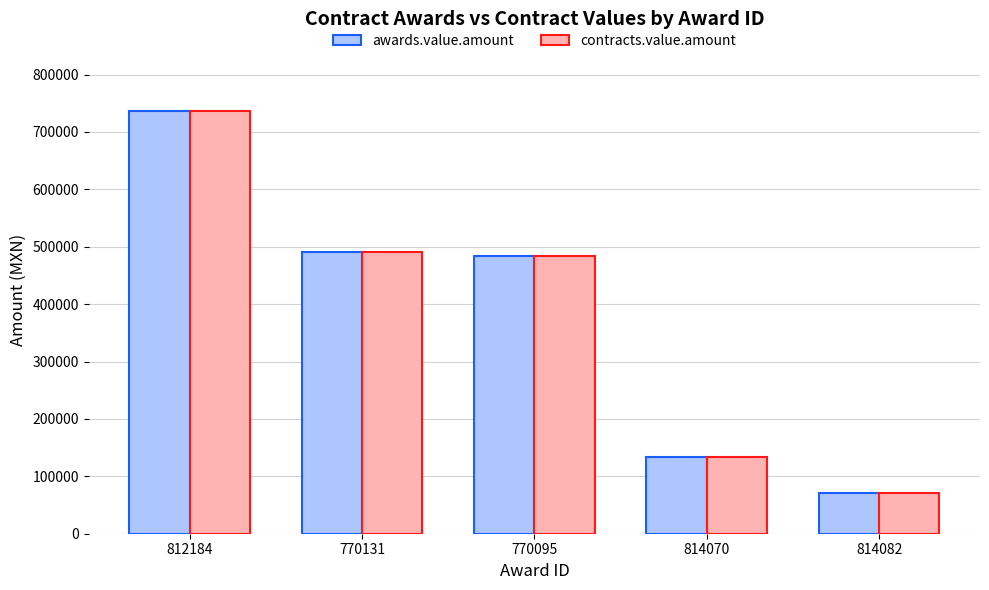

Reading left to right, list all the values displayed in this chart.

awards.value.amount: 812184=736155.0	770131=490000.0	770095=484051.7	814070=133748.7	814082=70724.1
contracts.value.amount: 812184=736155.0	770131=490000.0	770095=484051.7	814070=133748.7	814082=70724.1